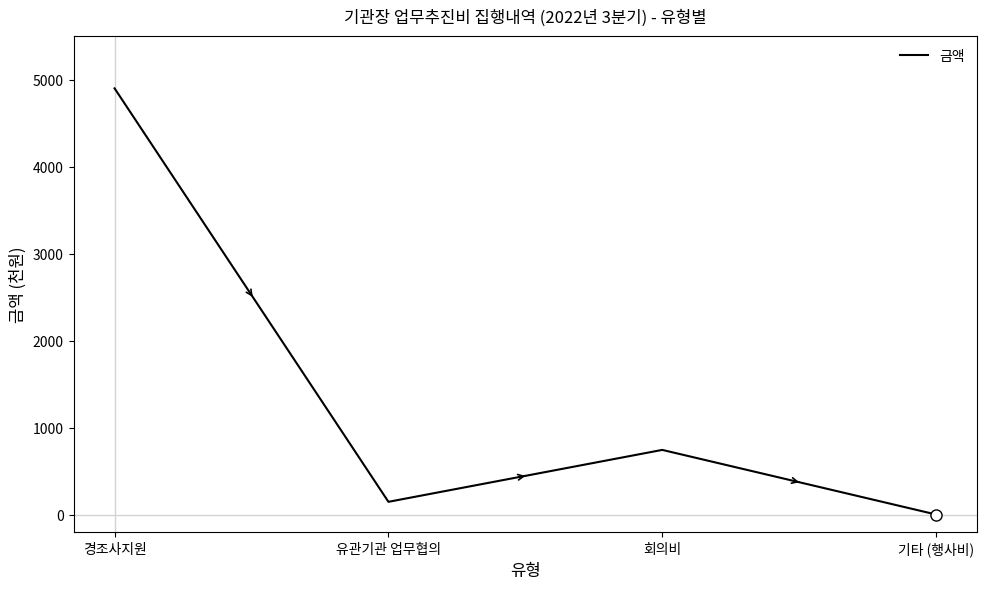

Is it true that the value at 기타 (행사비) is 0?

True